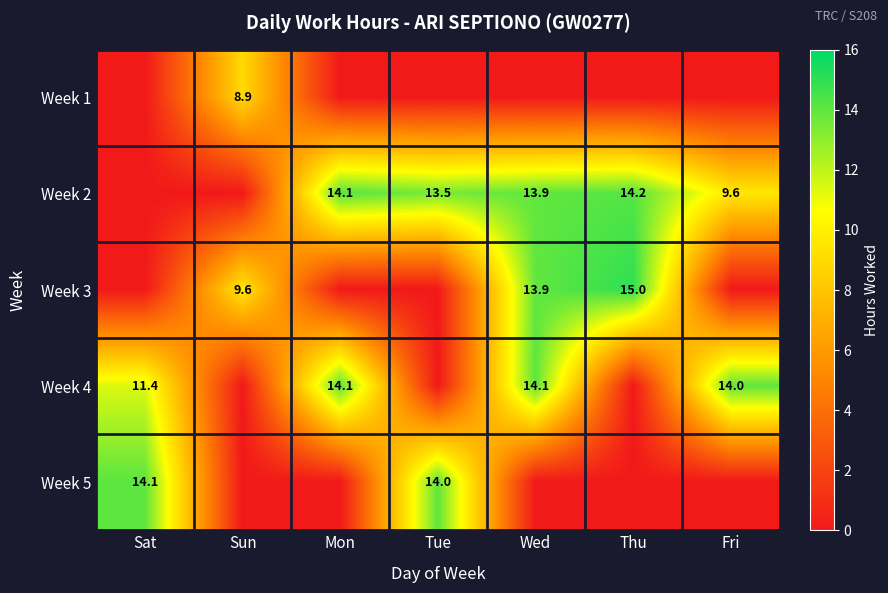

The value of Week 2 at Thu is 9.9. True or false?

False